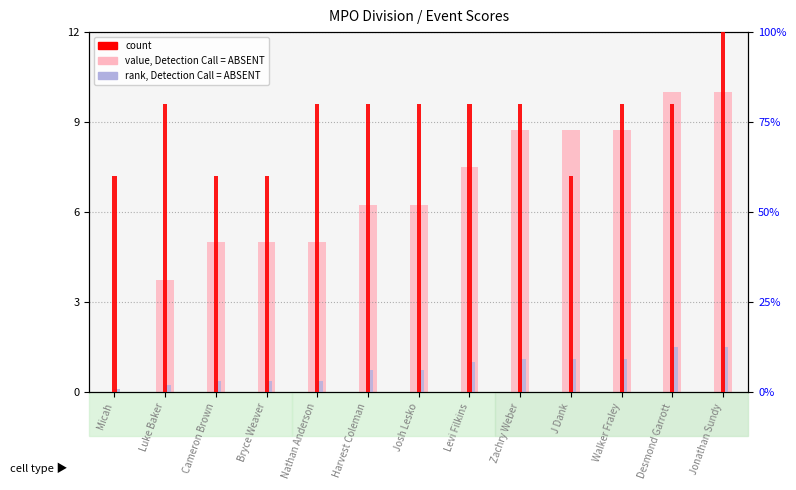

What is the label of the 3rd bar from the left?

Cameron Brown